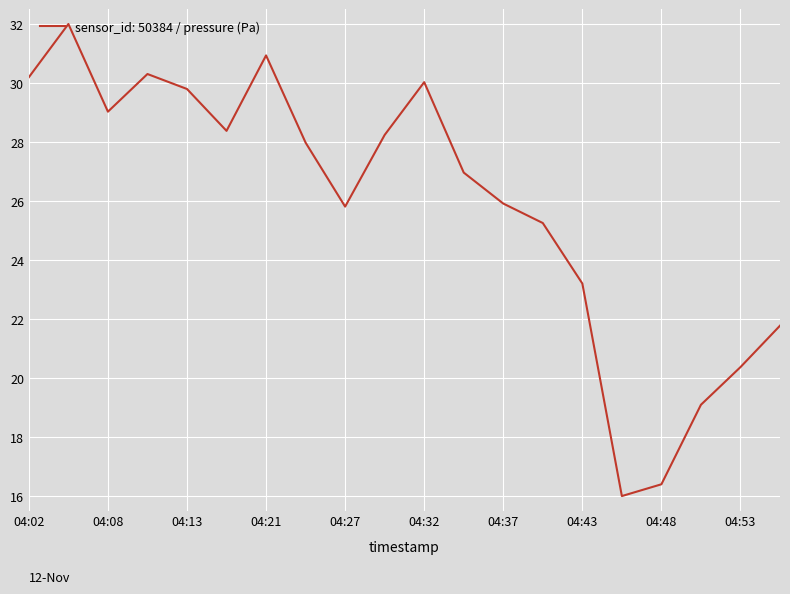

What is the maximum value shown in the chart?

32.0